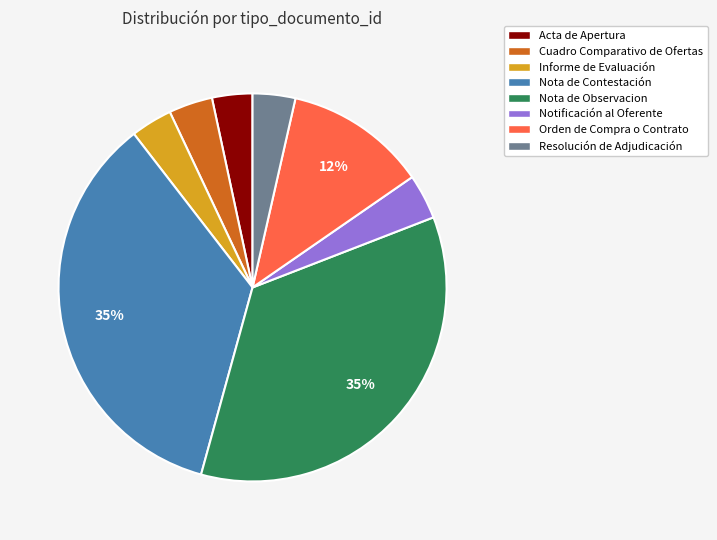

True or false: Nota de Contestación accounts for 44% of the total.

False